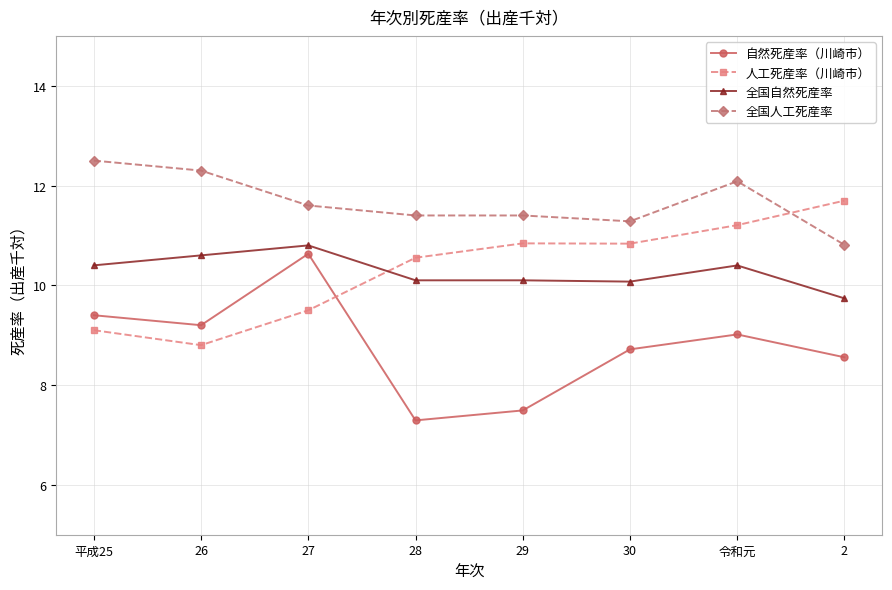

How many values in the 自然死産率（川崎市） series are below 9?

4